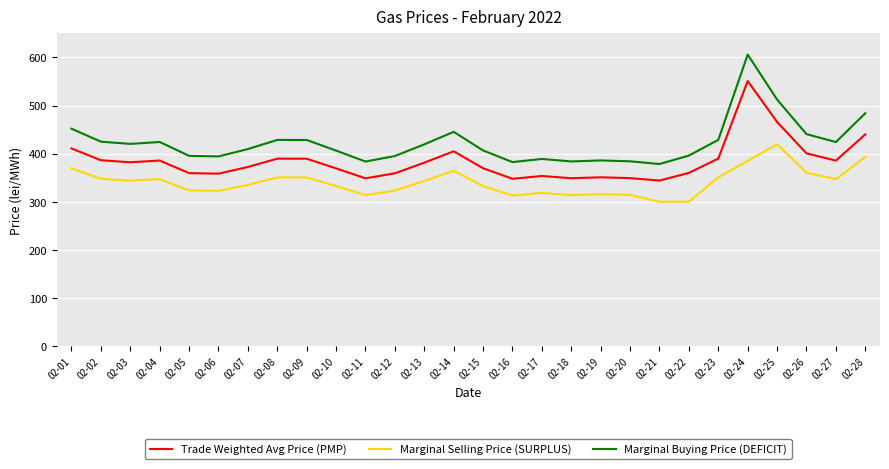

True or false: Marginal Selling Price (SURPLUS) and Trade Weighted Avg Price (PMP) cross at least once.

False